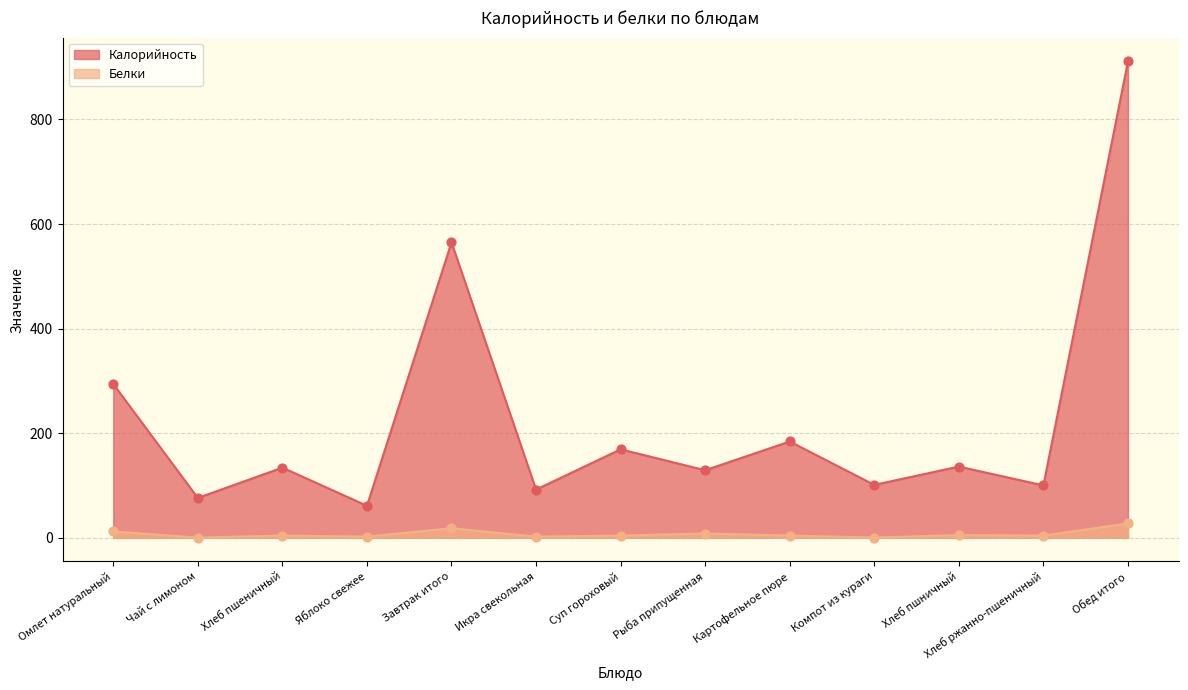

At which category is the sum across all series the highest?

Обед итого